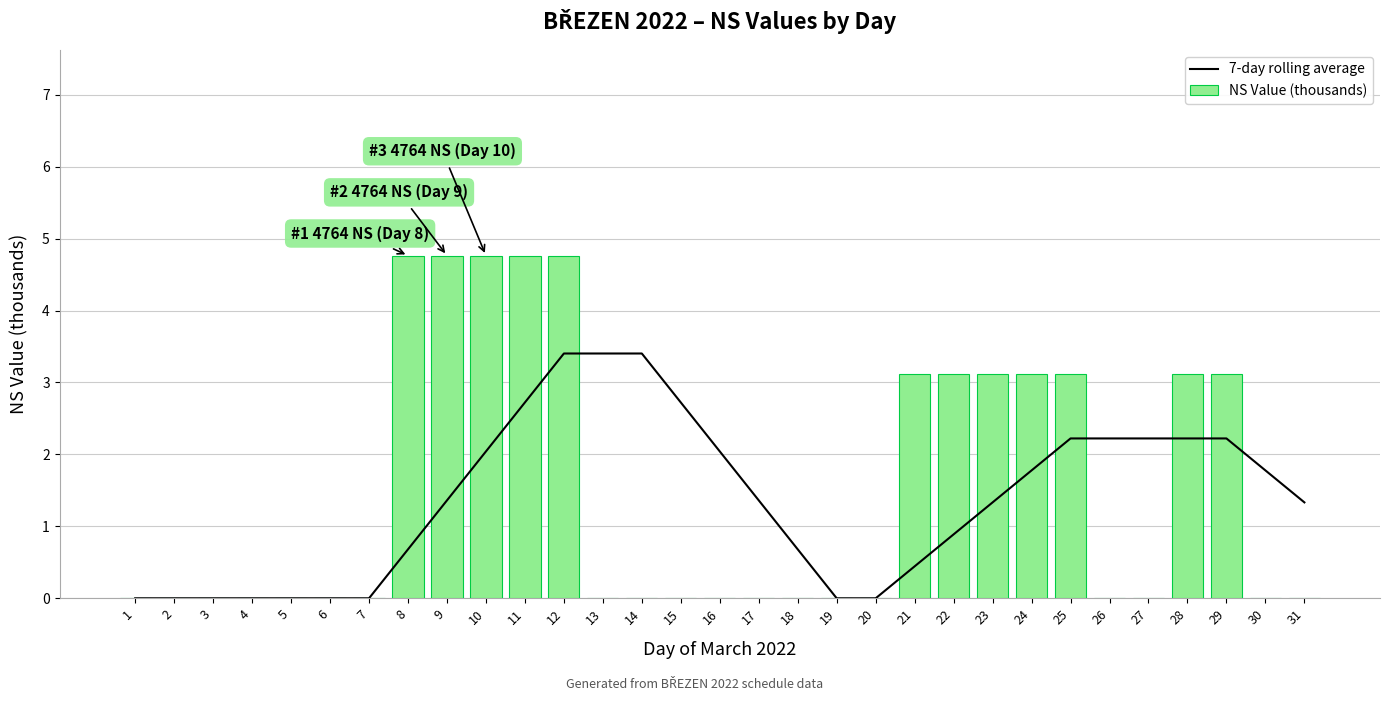

What is the greatest value displayed?

4.8